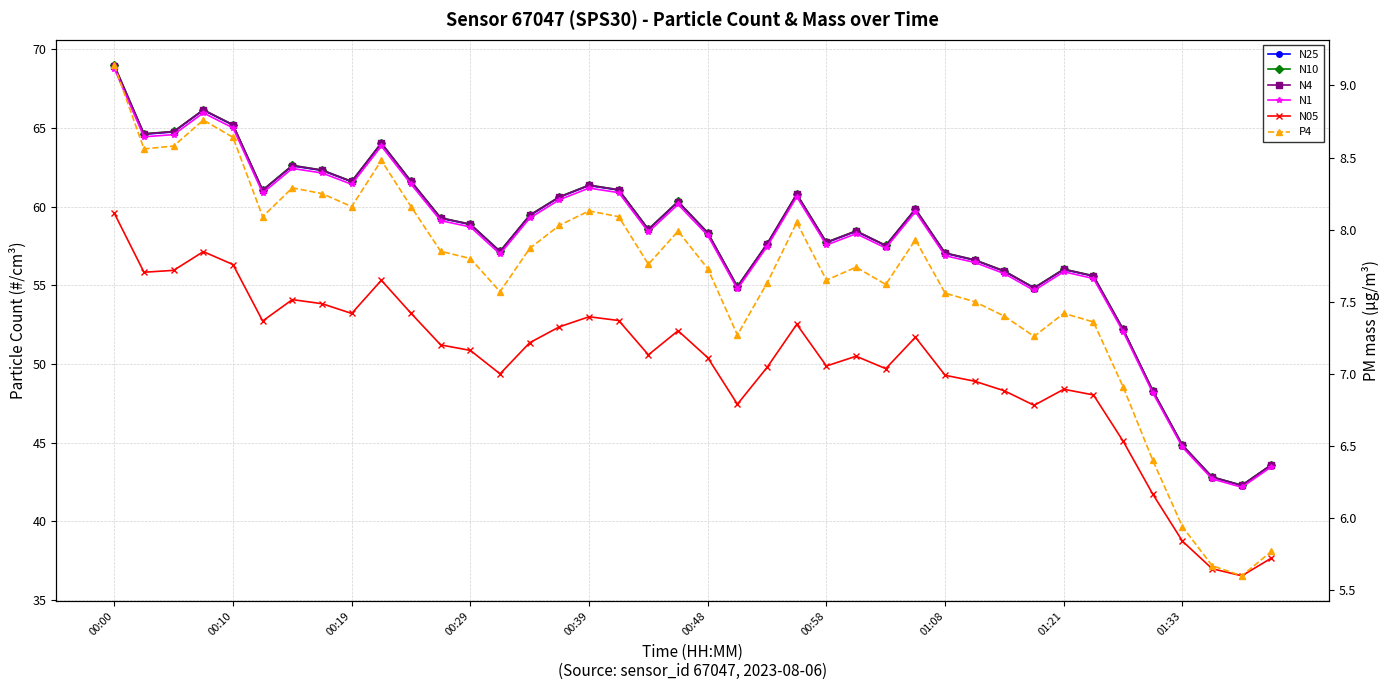

Which series has the largest total across all categories?

N10